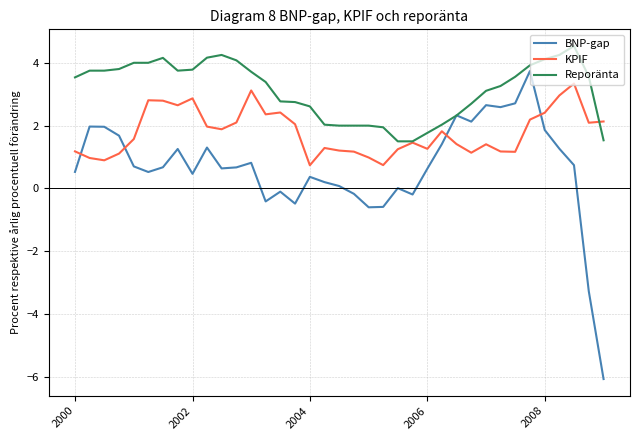

Does the chart display data point markers on the line(s)?

No